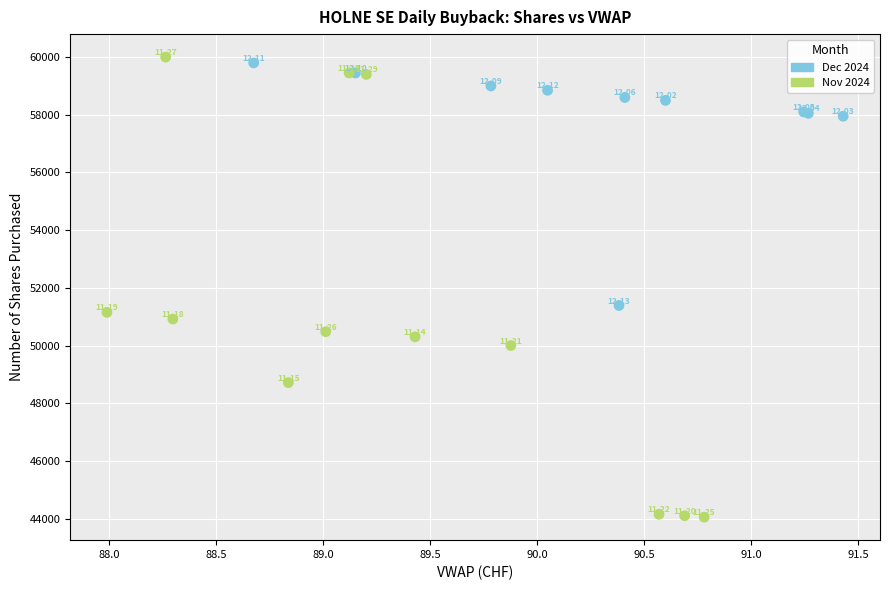

What Y value in the scatter plot is closest to 52025?

51388